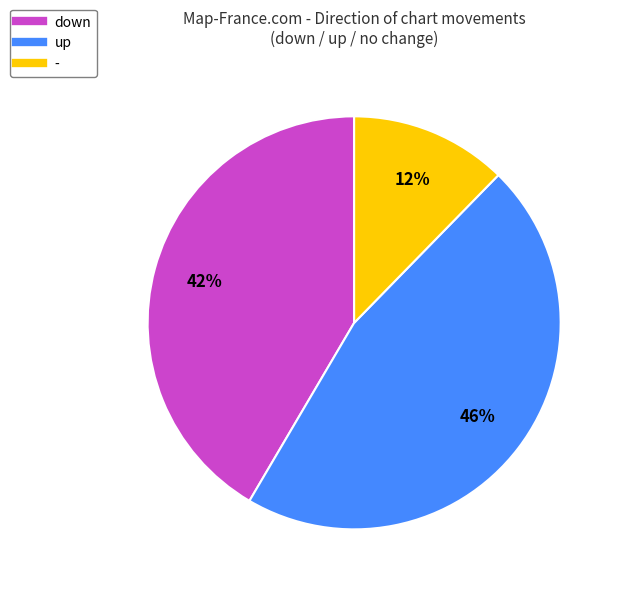

Does any single category account for the majority?

No